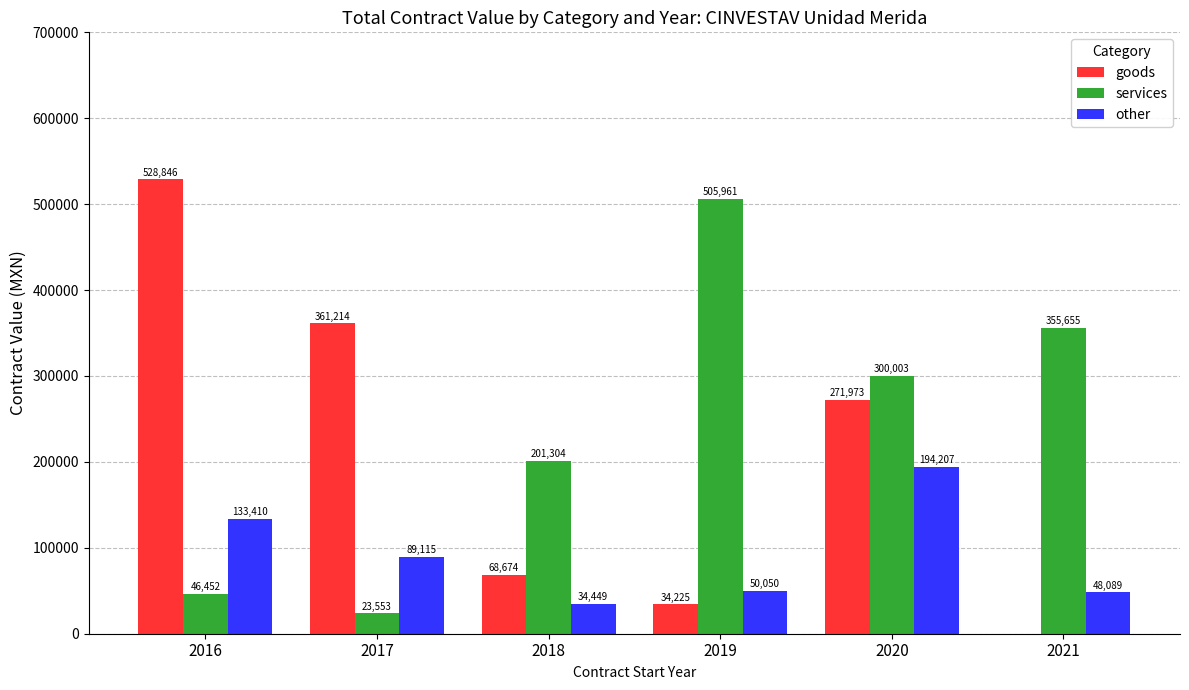

Are the bars grouped side by side (vs. stacked)?

Yes